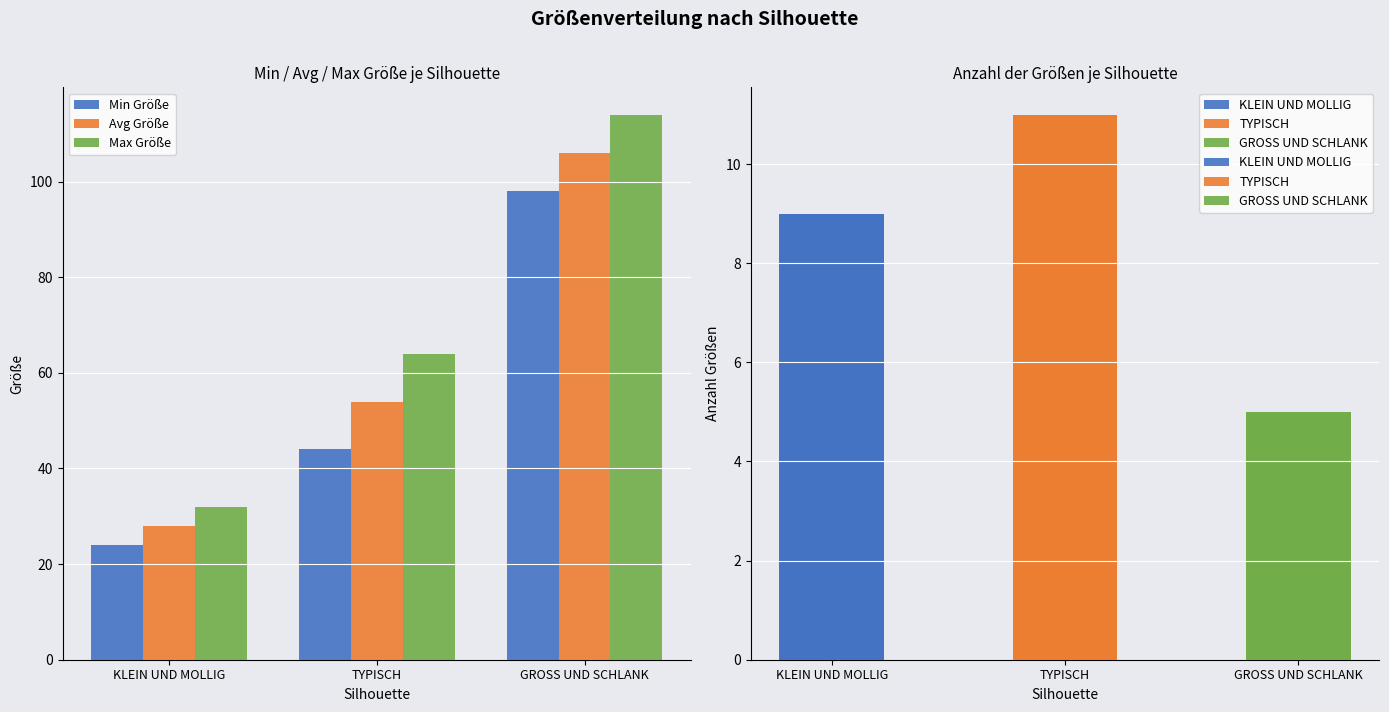

Count the number of categories in the chart.

3